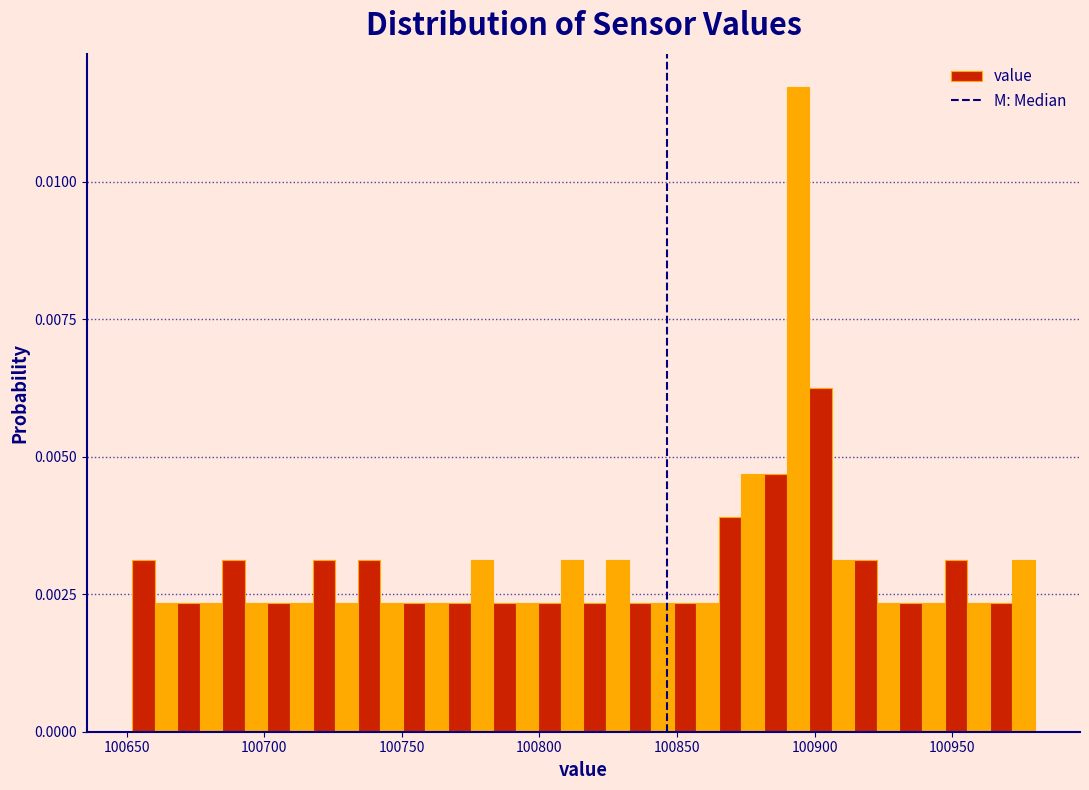

Around what value on the x-axis is the tallest bar? Give the approximate position of its centre, as read against the axis.

100895